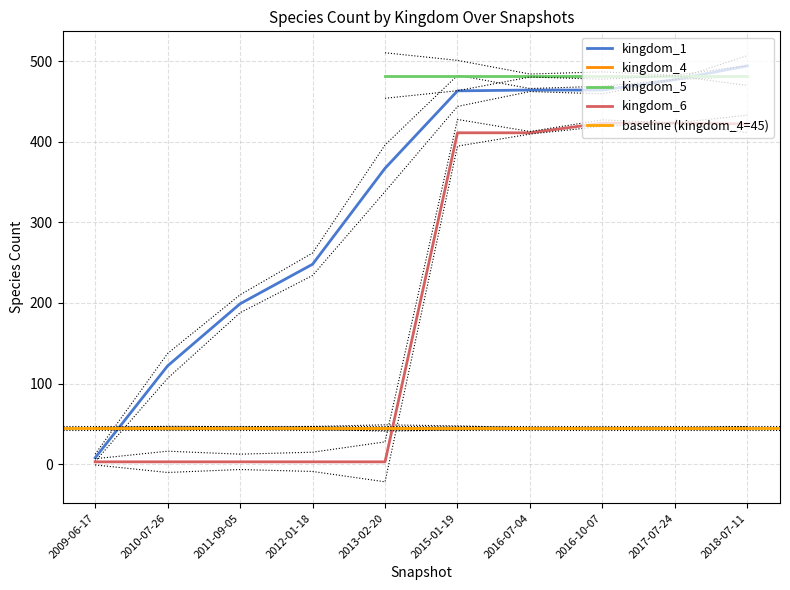

Is the value of kingdom_4 at 2018-07-11 greater than the value of kingdom_1 at 2016-07-04?

No